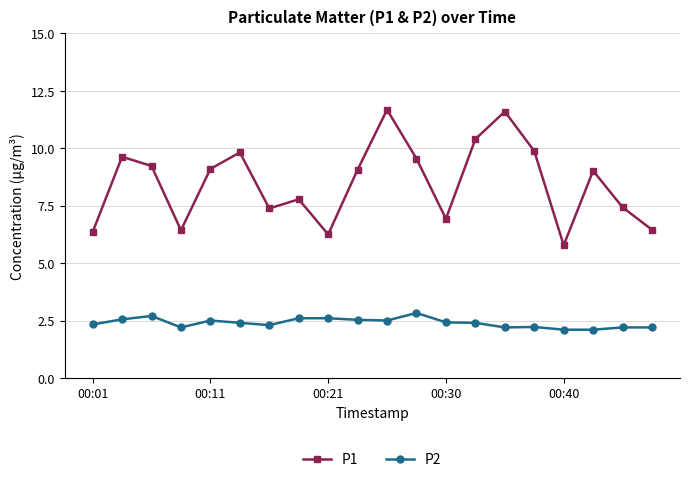

At how many categories does at least one series exceed 4?

20